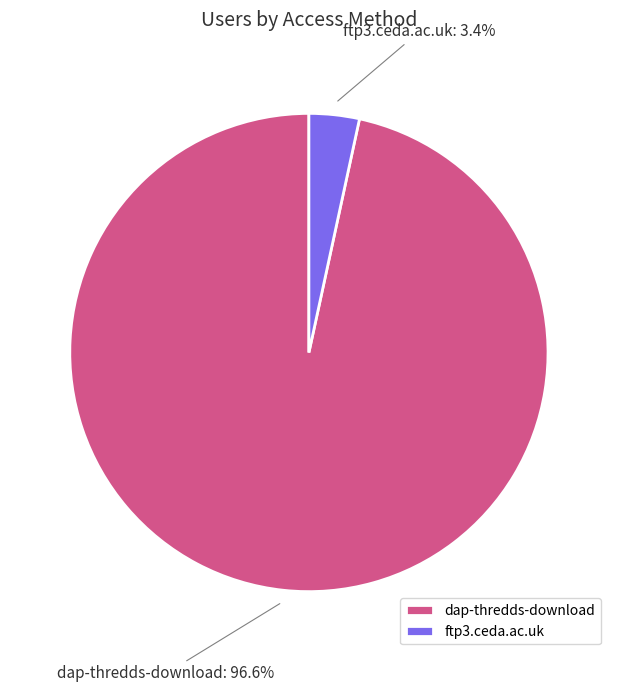

What percentage do ftp3.ceda.ac.uk and dap-thredds-download together represent?

100.0%